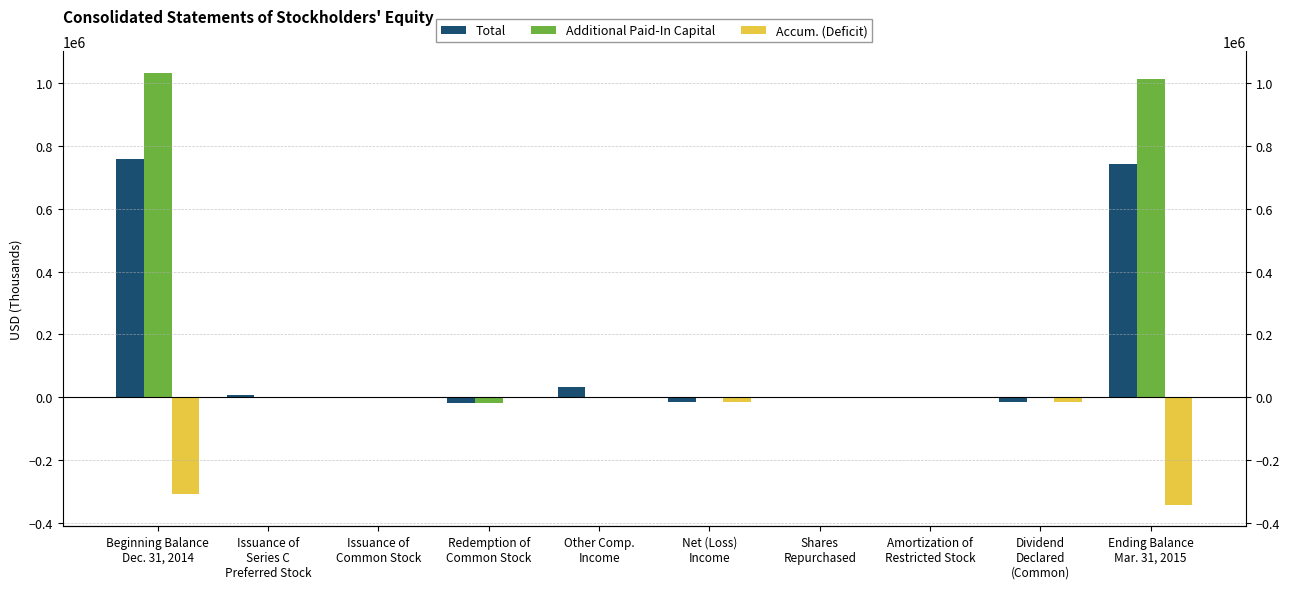

List the series in order of their peak value, highest first.

Additional Paid-In Capital, Total, Accum. (Deficit)